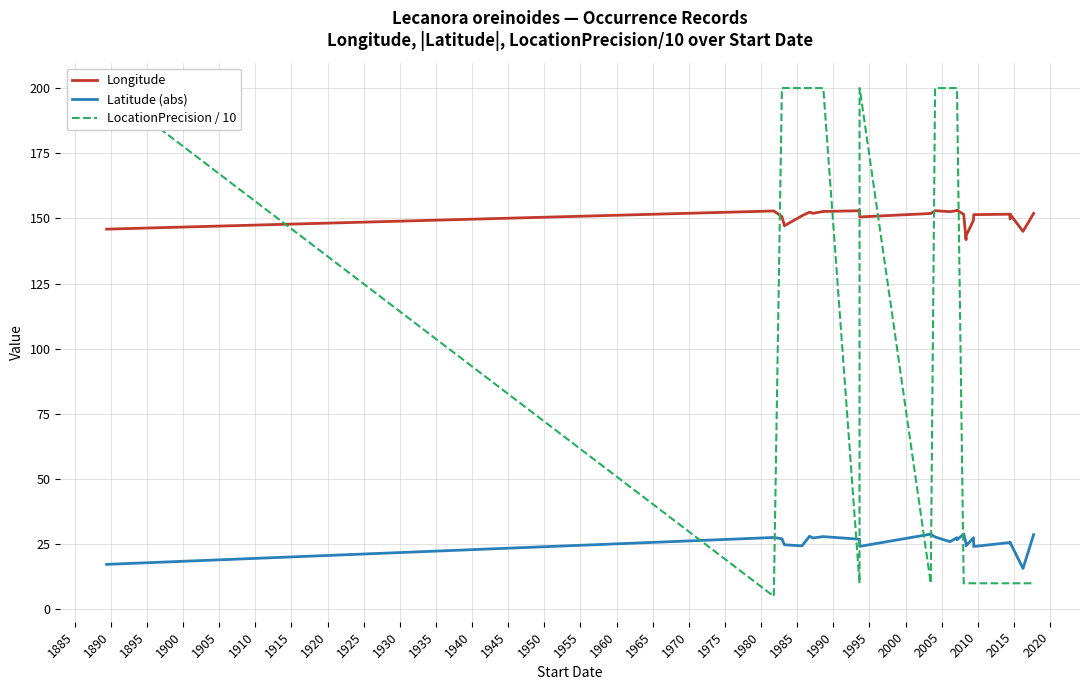

What is the value of the LocationPrecision / 10 point at the 2nd from the left?

5.0